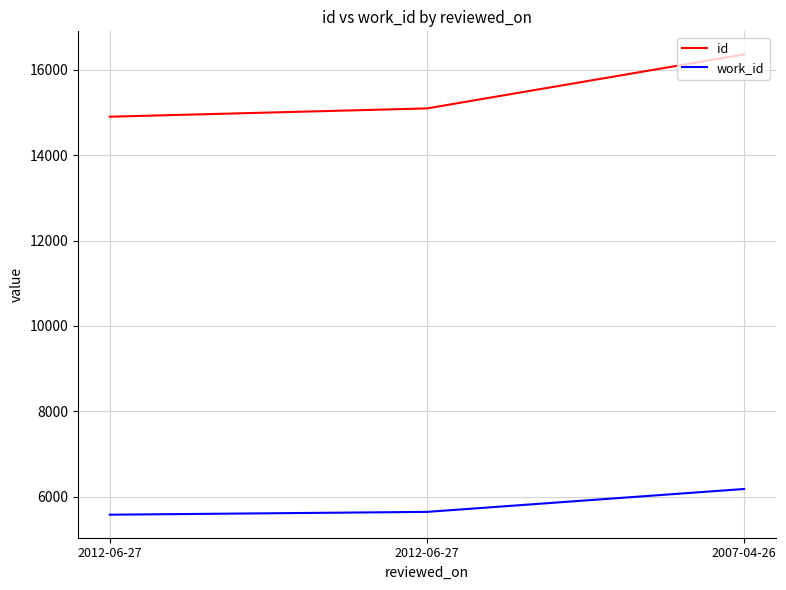

How many values in the work_id series are below 5647?

1